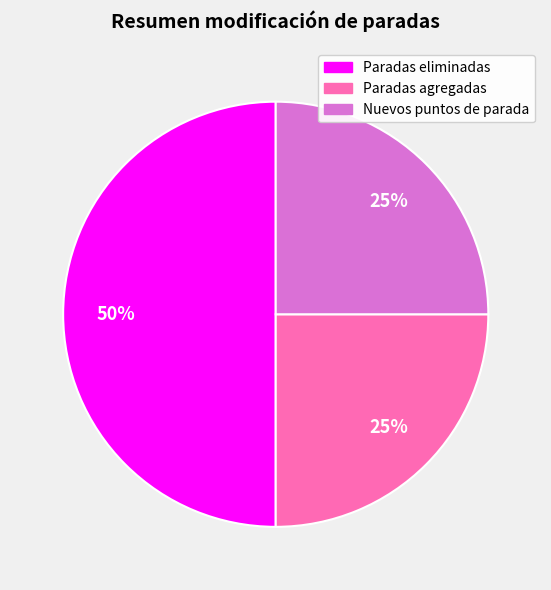

To the nearest percent, what percentage of the pie is Paradas agregadas?

25%